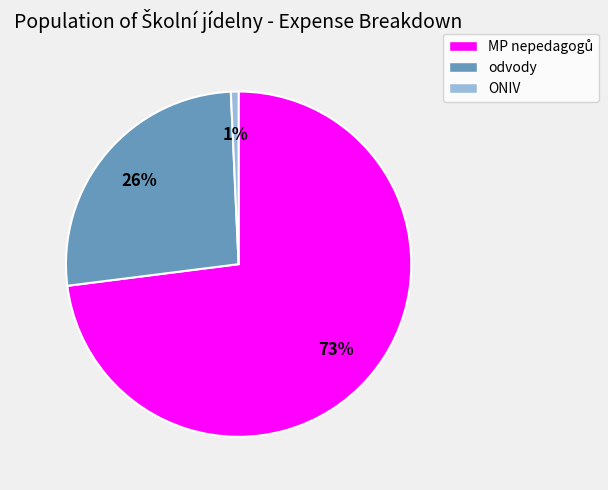

Which slice is the smallest?

ONIV